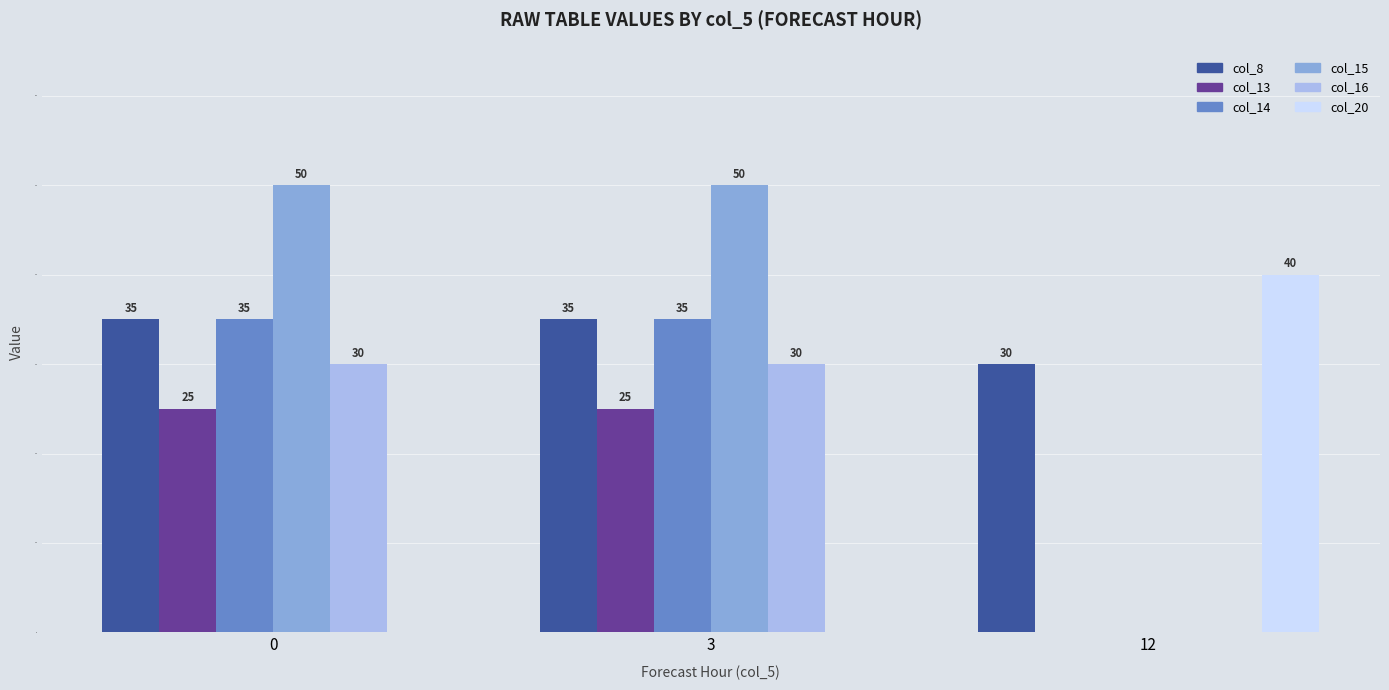

The value of col_20 at 0 is -18. True or false?

False